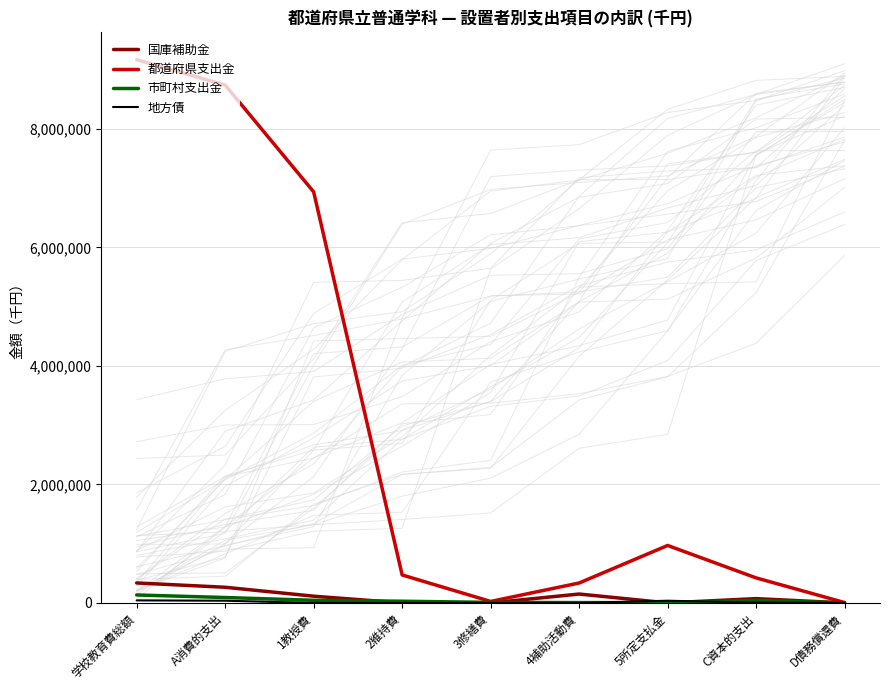

Rank the series at C資本的支出 from highest to lowest value.

都道府県支出金, 国庫補助金, 市町村支出金, 地方債